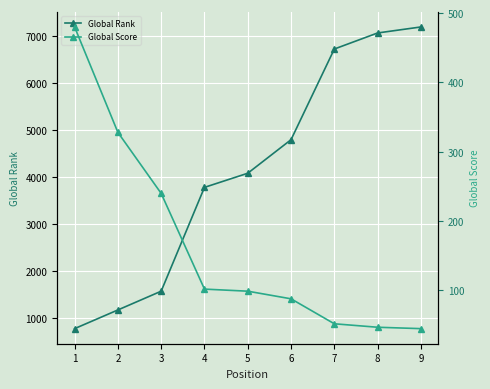

List the series in order of their peak value, highest first.

Global Rank, Global Score